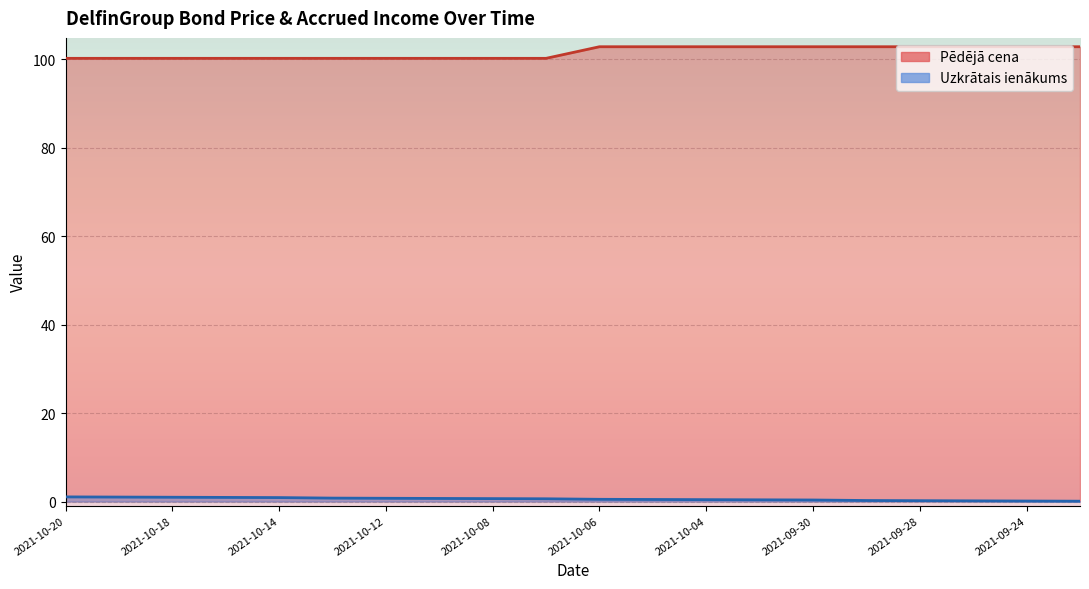

Is it true that Pēdējā cena equals 102.8 at 2021-10-05?

True